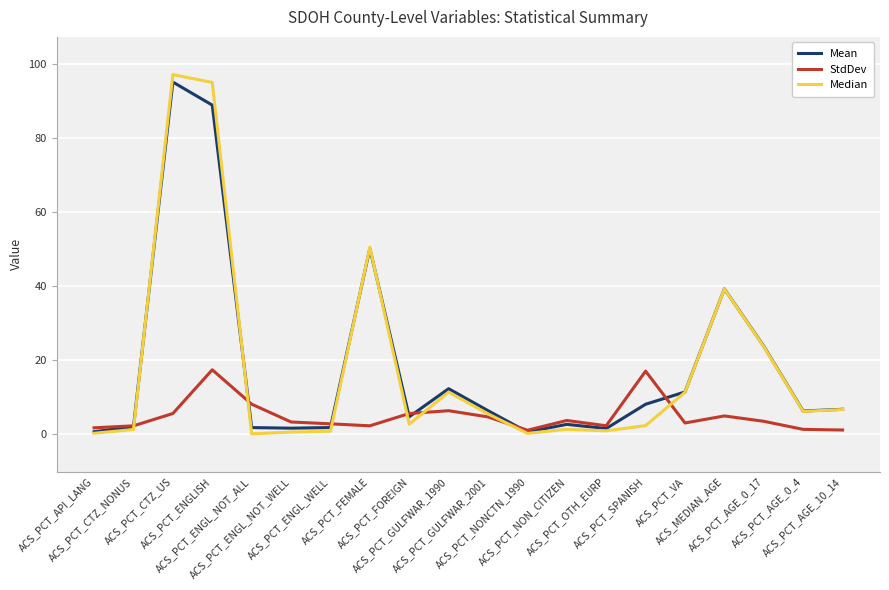

Reading left to right, extract all data points from this chart.

Mean: 0.7	2.1	95.2	89.0	1.8	1.7	1.8	50.2	4.8	12.3	6.4	0.6	2.7	1.6	8.1	11.5	39.3	23.8	6.3	6.8
StdDev: 1.8	2.3	5.6	17.5	8.2	3.4	2.9	2.3	5.6	6.4	4.7	1.1	3.8	2.3	17.1	3.1	5.0	3.5	1.4	1.2
Median: 0.3	1.3	97.3	95.1	0.1	0.6	0.9	50.6	2.7	11.4	5.5	0.3	1.4	1.0	2.4	11.4	39.3	23.7	6.2	6.7